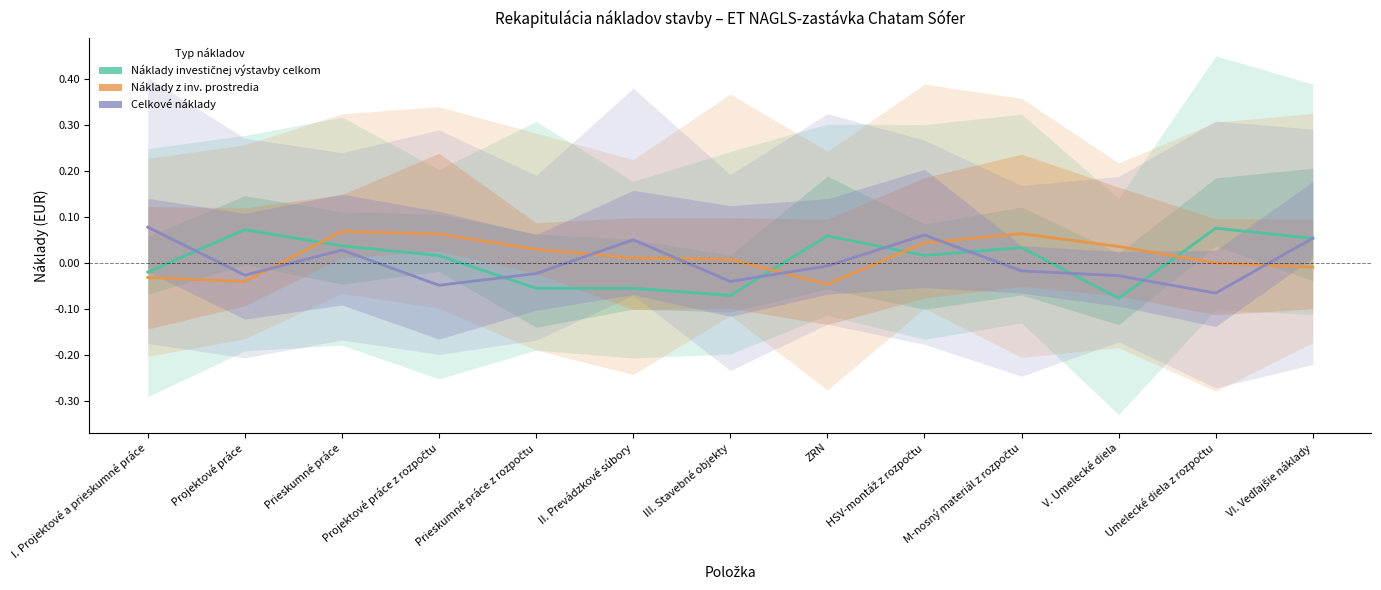

True or false: Náklady z inv. prostredia has more than 2 interior local peaks.

False